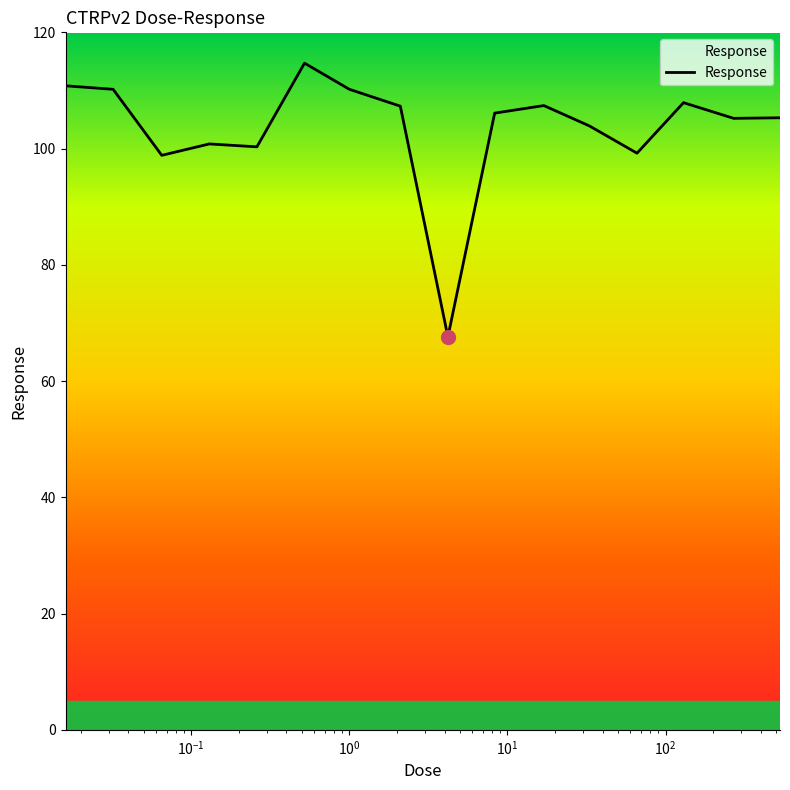

What is the difference between the maximum and minimum values?

47.1